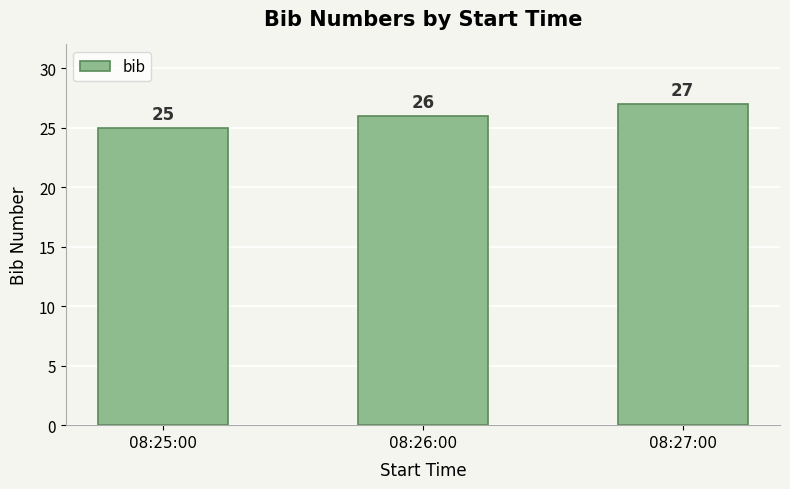

Which label corresponds to the smallest value in the chart?

08:25:00